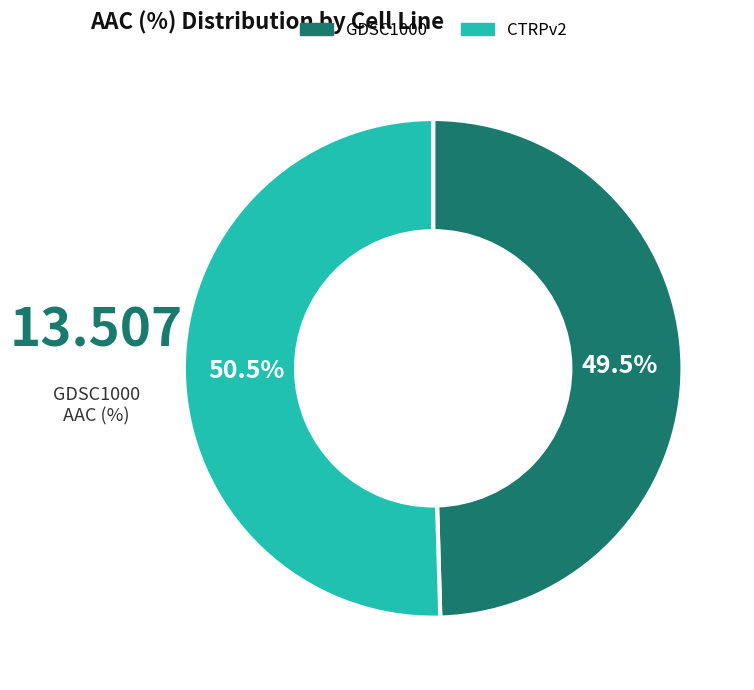

Do GDSC1000 and CTRPv2 together represent more than half of the pie?

Yes